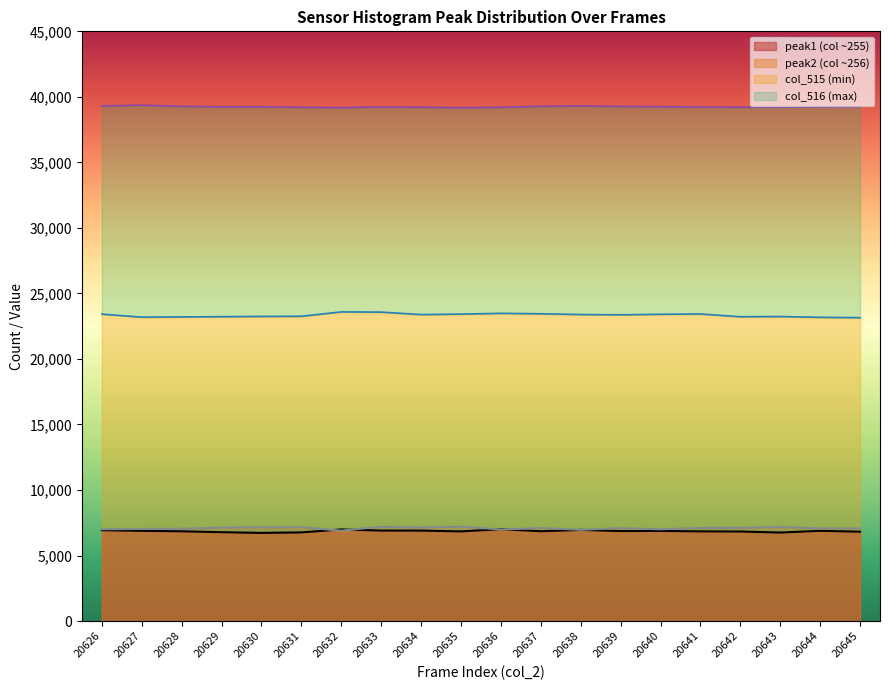

At which label does col_516 (max) reach its peak?

20627